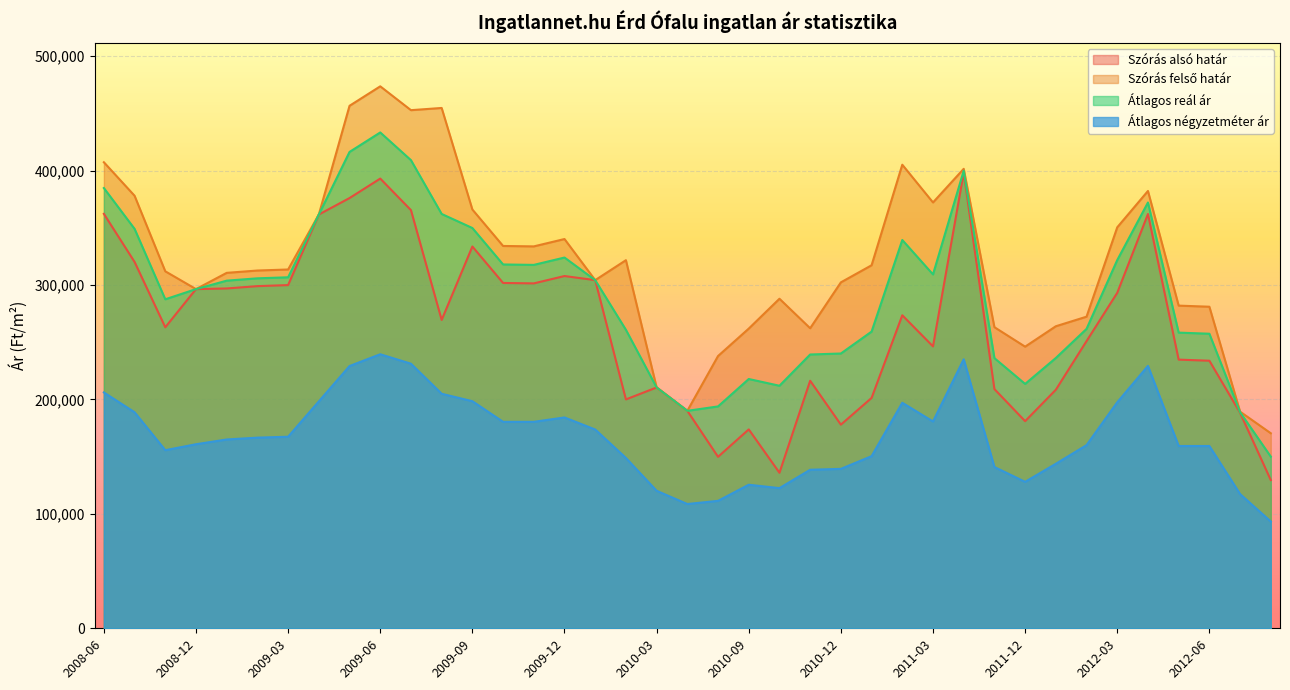

What is the greatest value displayed?

473609